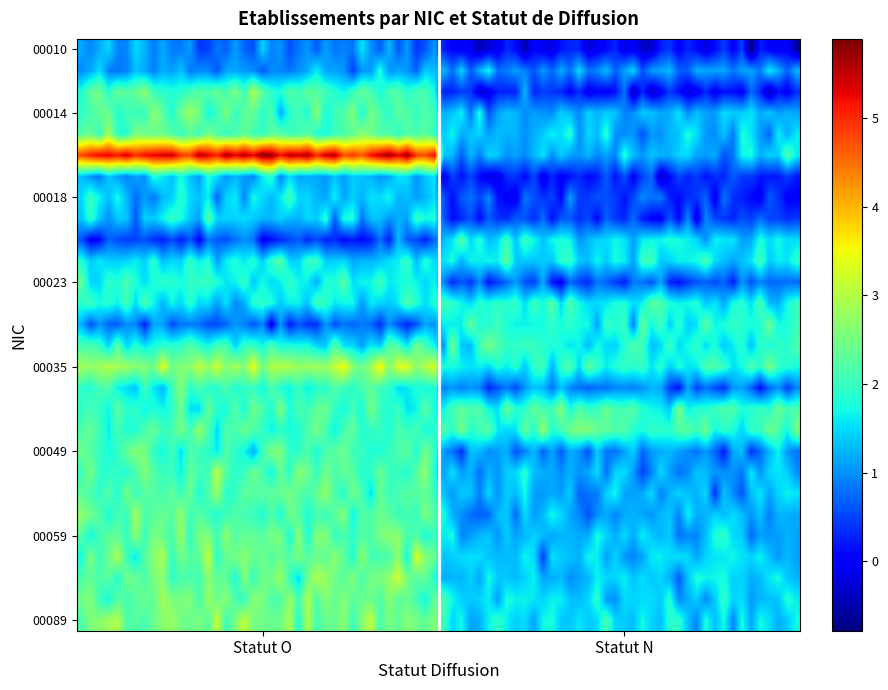

Reading right to left, list all the values displayed in this chart.

00010: N=0	O=1
00011: N=1	O=1
00013: N=0	O=2
00014: N=1	O=2
00015: N=1	O=2
00016: N=1	O=5
00017: N=0	O=1
00018: N=0	O=1
00020: N=0	O=1
00021: N=1	O=0
00022: N=1	O=1
00023: N=0	O=1
00025: N=1	O=1
00026: N=1	O=0
00032: N=1	O=1
00035: N=1	O=2
00039: N=0	O=1
00047: N=1	O=1
00048: N=1	O=1
00049: N=0	O=1
00053: N=0	O=1
00054: N=0	O=1
00055: N=0	O=1
00059: N=0	O=1
00063: N=0	O=1
00068: N=0	O=1
00071: N=0	O=1
00089: N=0	O=1